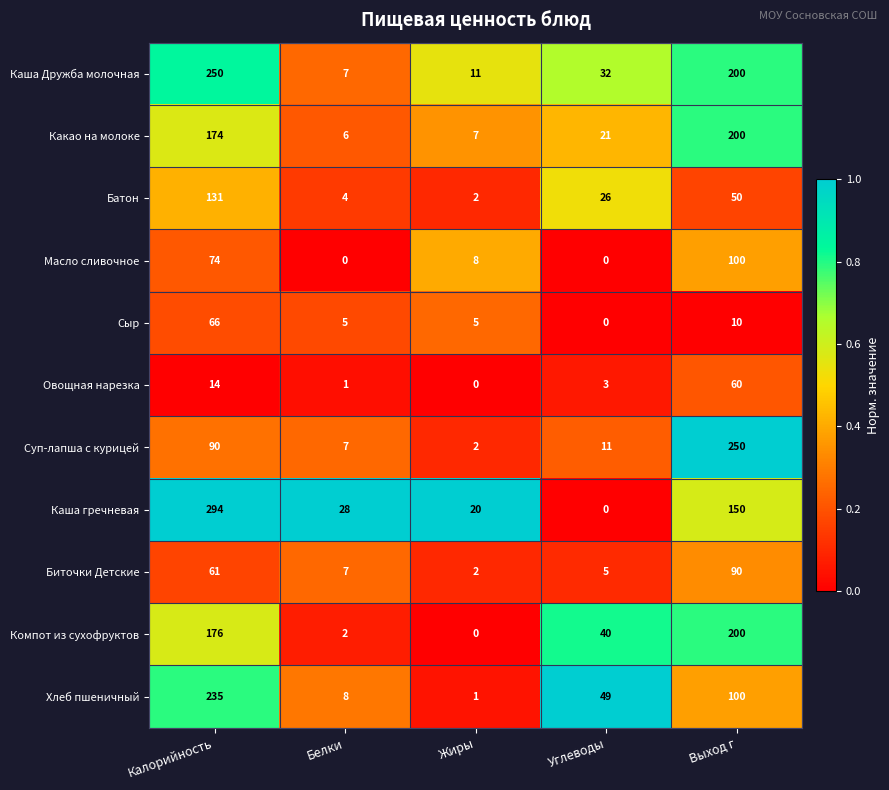

At Калорийность, list the series in order from largest to smallest.

Каша гречневая, Каша Дружба молочная, Хлеб пшеничный, Компот из сухофруктов, Какао на молоке, Батон, Суп-лапша с курицей, Масло сливочное, Сыр, Биточки Детские, Овощная нарезка